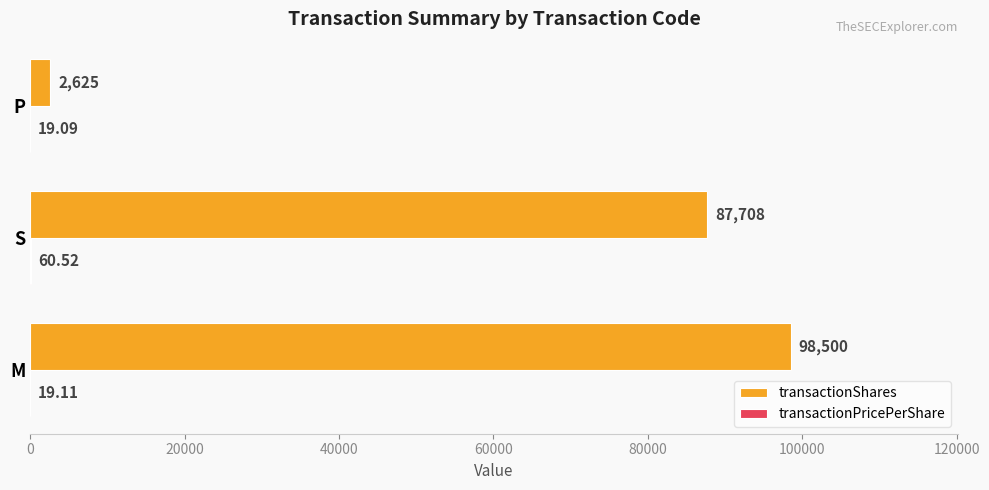

At which category does the chart reach its peak across all series?

M